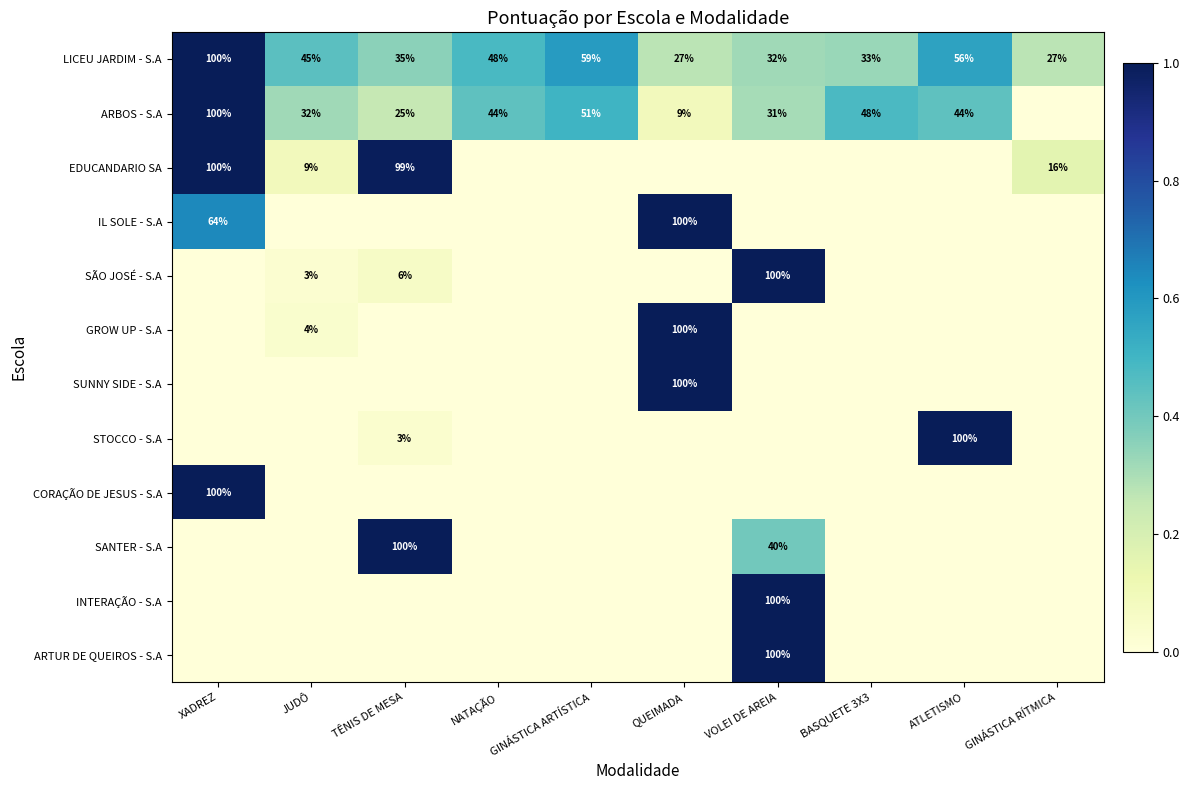

Is it true that GROW UP - S.A equals 100 at QUEIMADA?

True